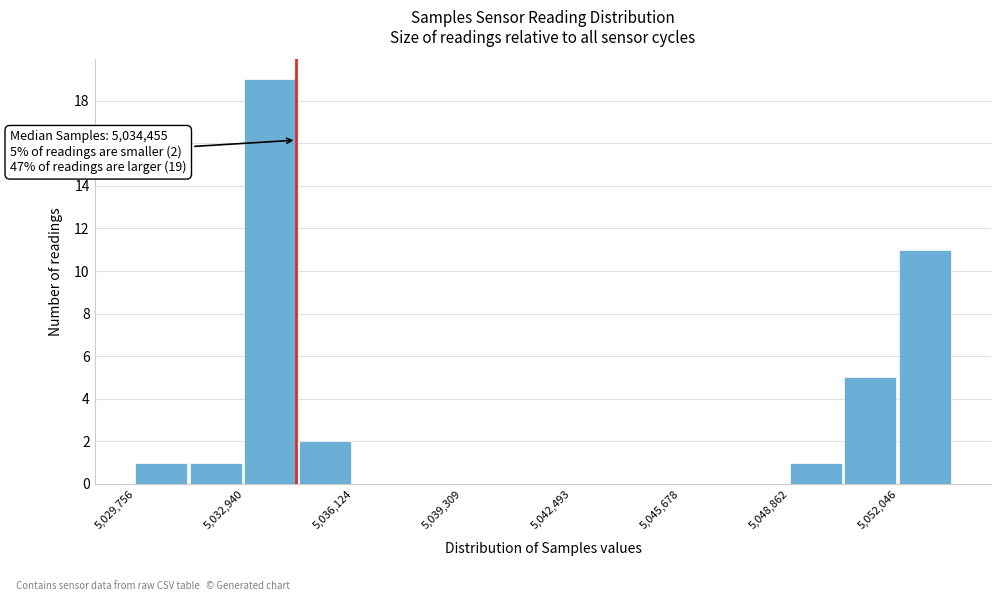

Read against the x-axis, roughly where is the centre of the tallest bar?

5033500